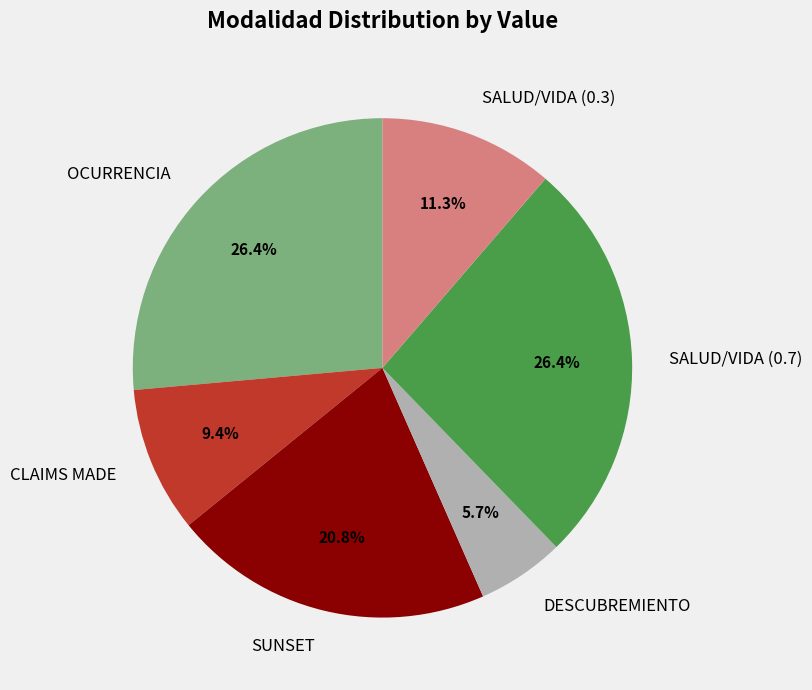

To the nearest percent, what is the average slice percentage?

17%